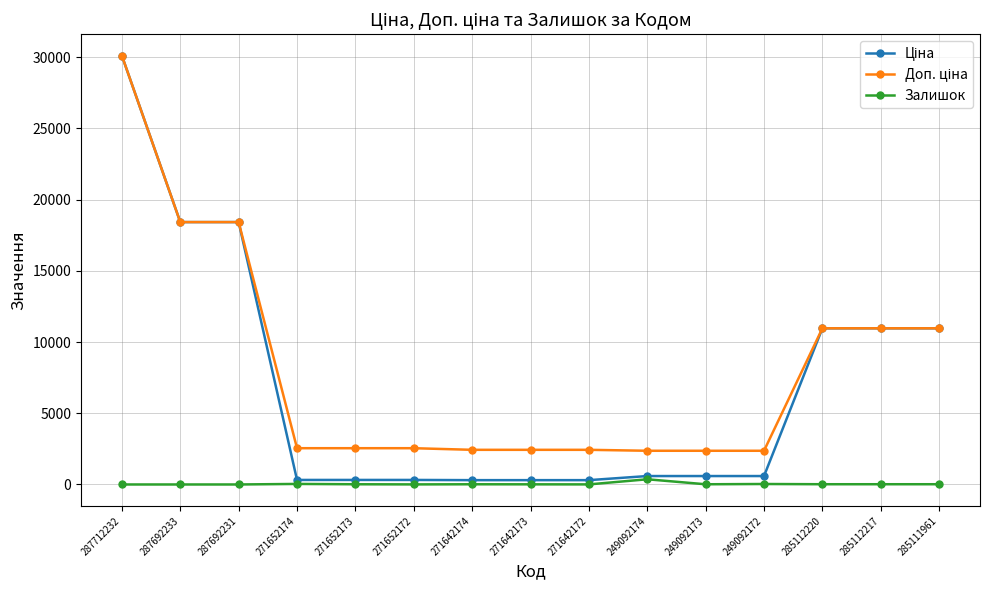

At how many categories does at least one series exceed 17053?

3